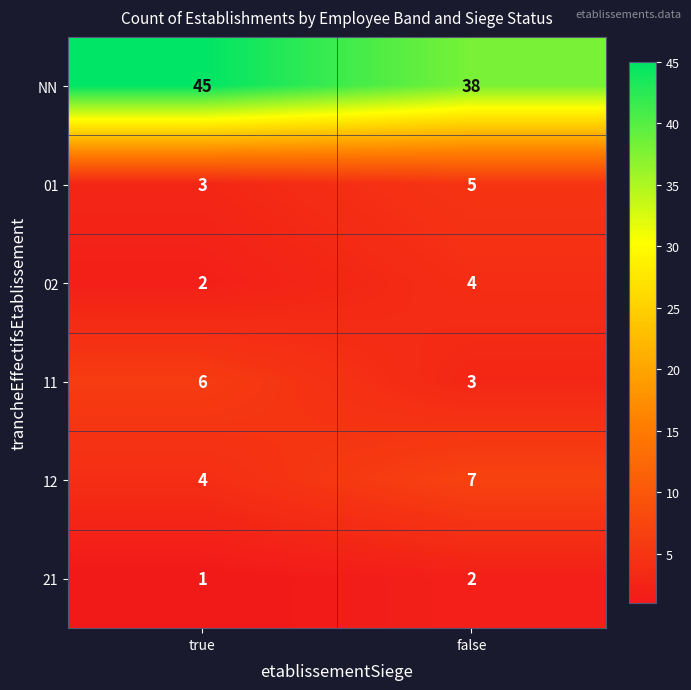

The value of 02 at false is 4. True or false?

True